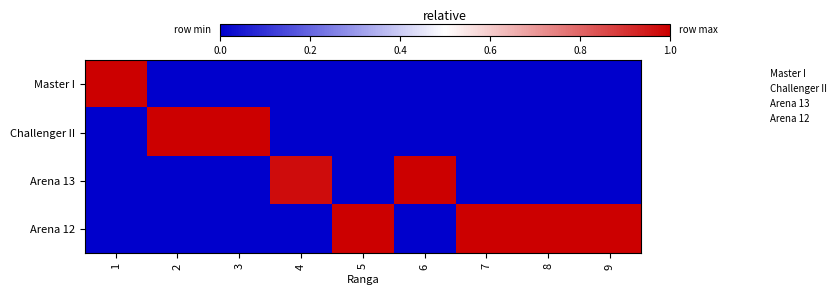

Count the number of categories in the chart.

9